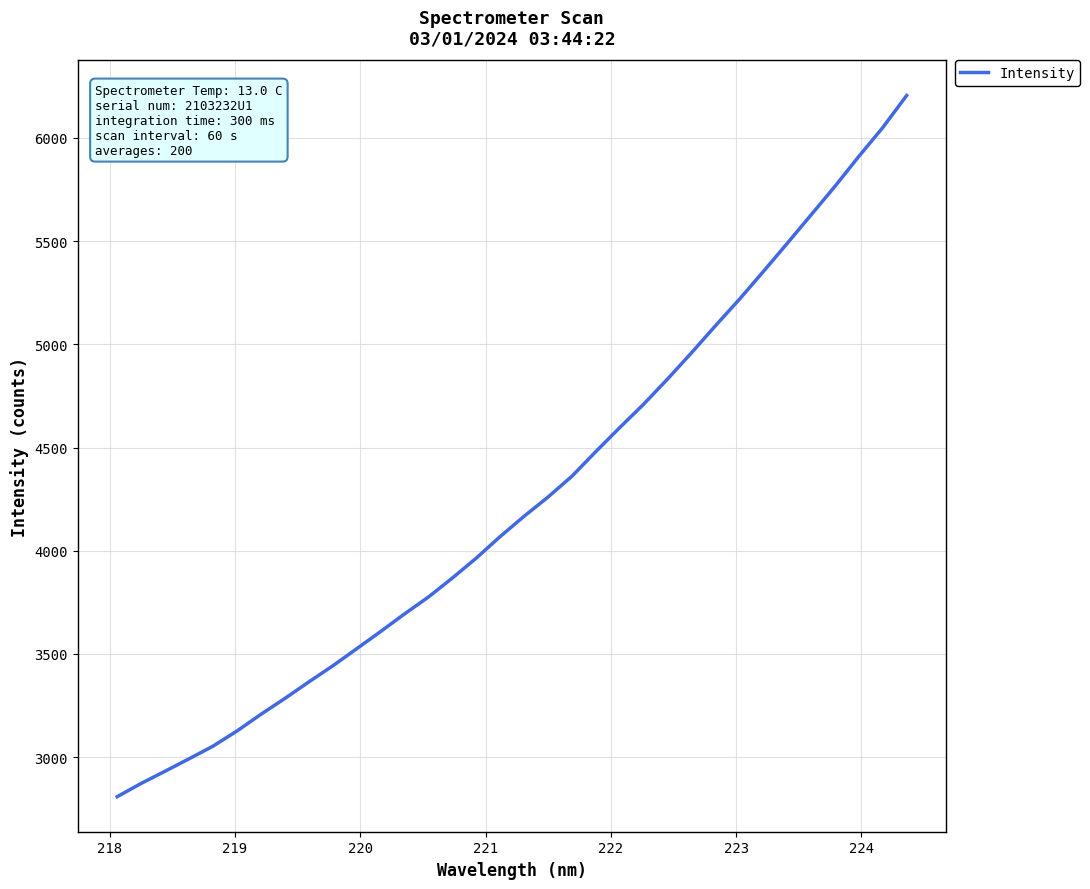

What is the smallest value displayed?

2808.0